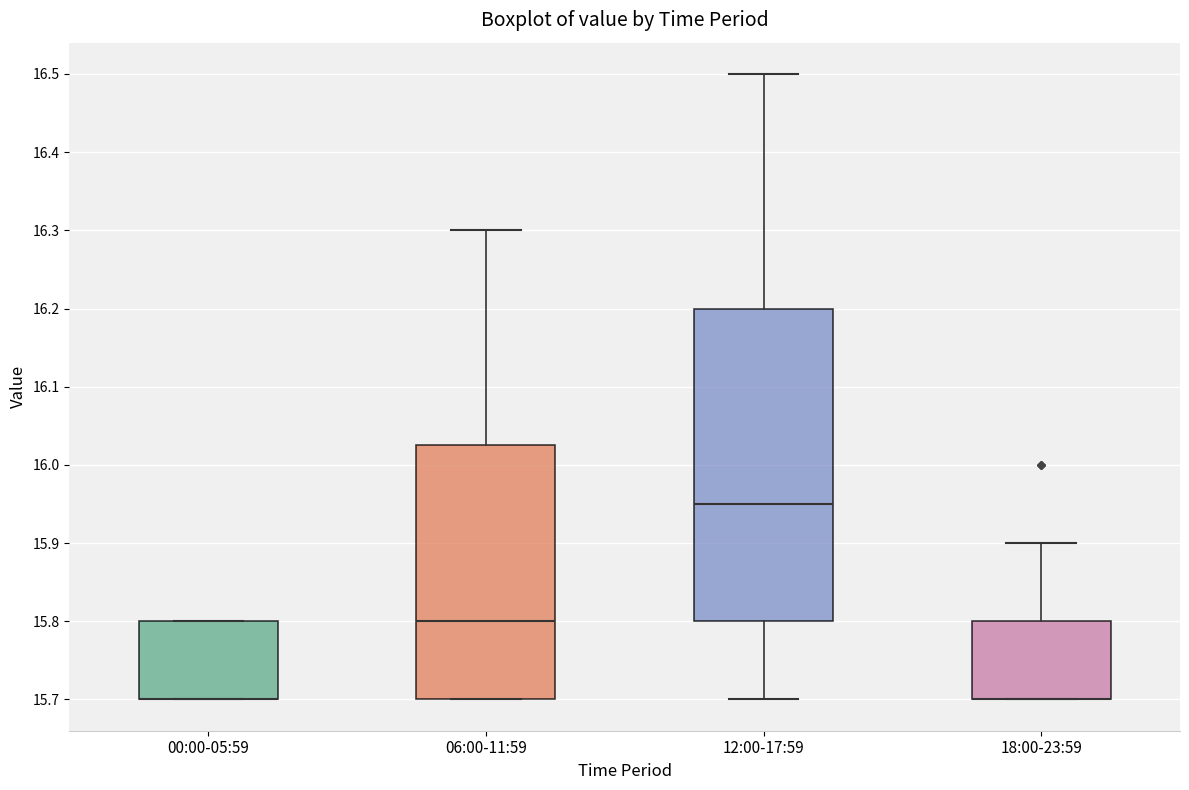

Which box is the tallest, from its lower edge to its upper edge?

12:00-17:59